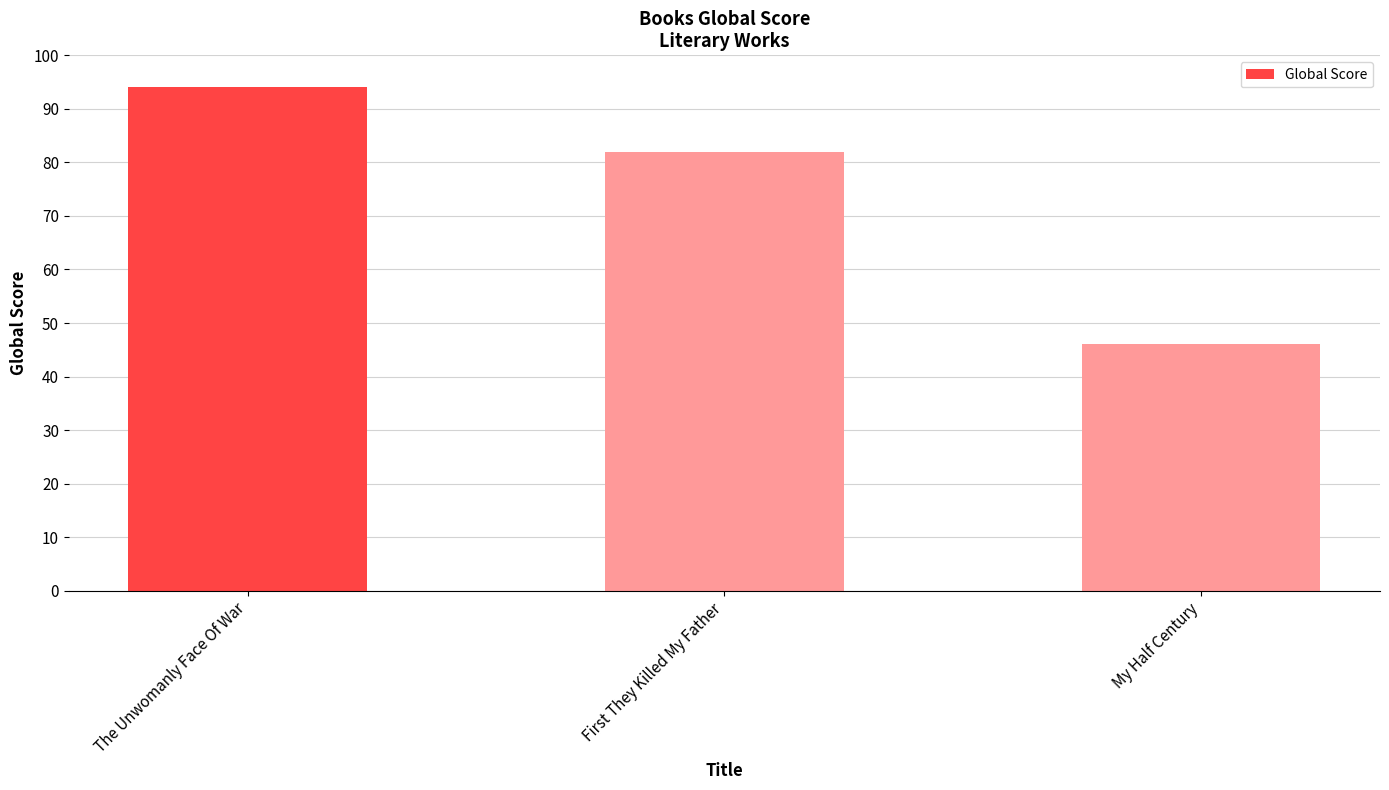

What is the label of the 2nd bar from the right?

First They Killed My Father